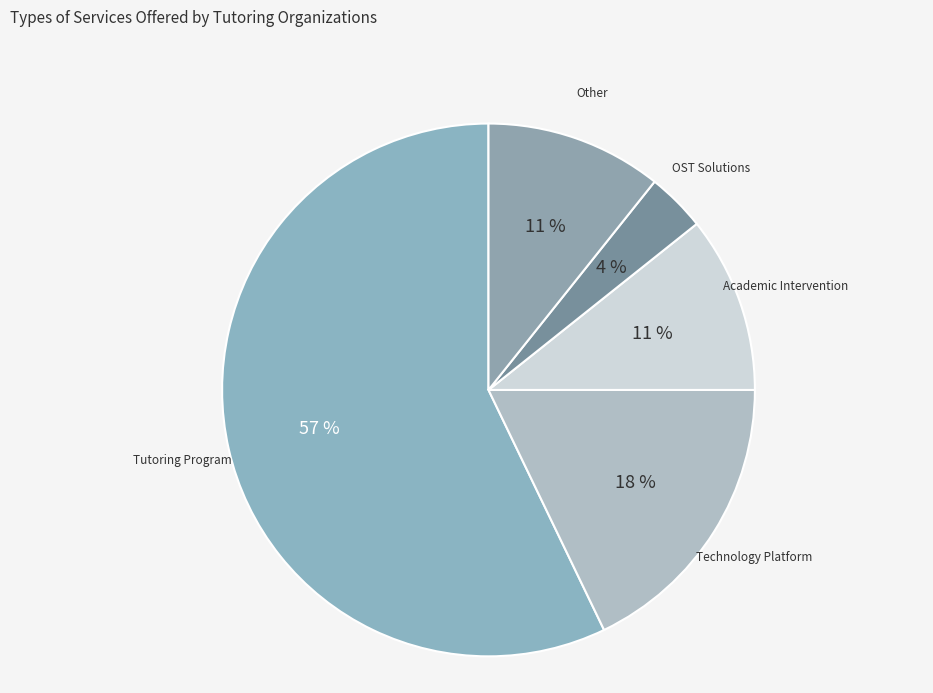

How many slices are in this pie chart?

5